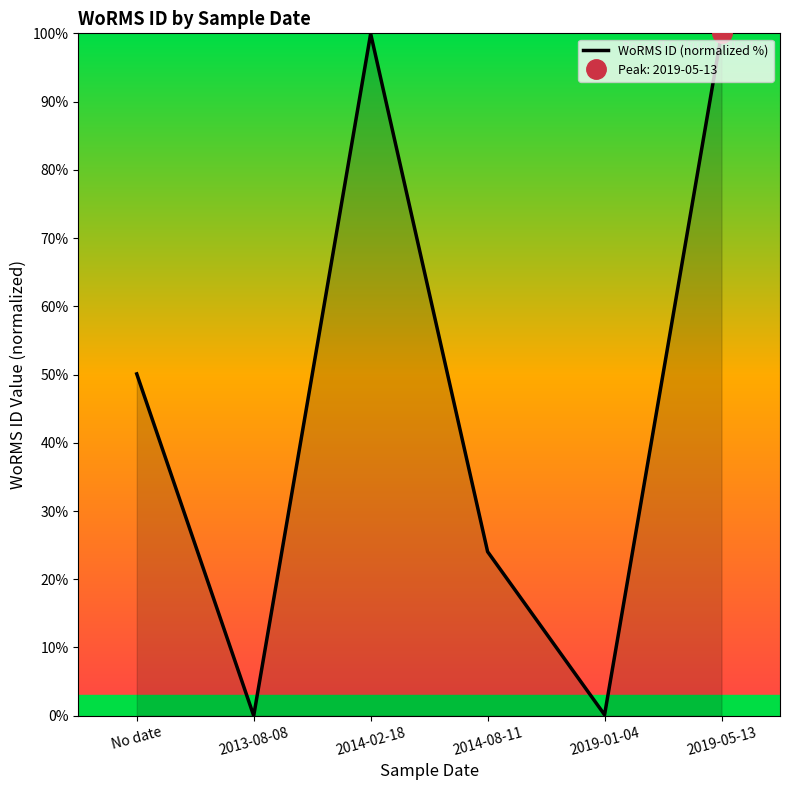

What is the difference between the values at 2014-02-18 and No date?

49.9